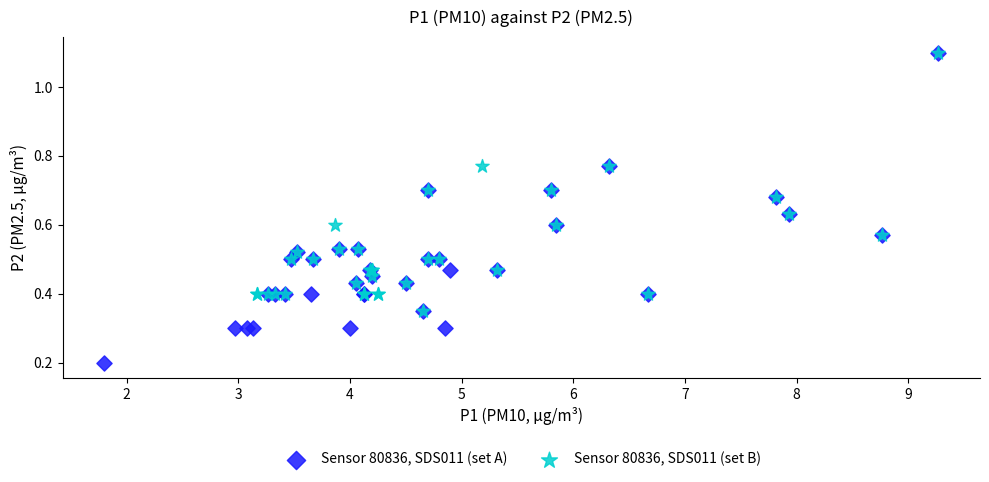

Which series contains the lowest Y value?

Sensor 80836, SDS011 (set A)